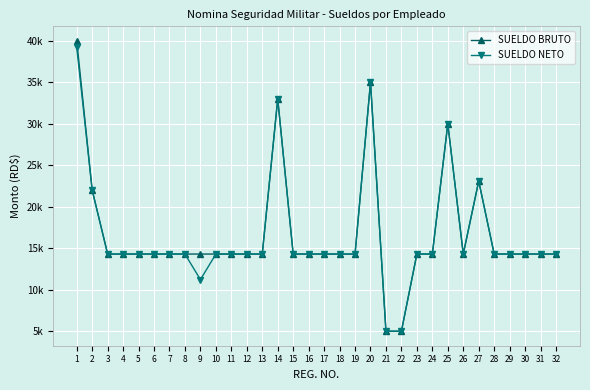

True or false: SUELDO NETO has a value of 8012.8 at 7.

False